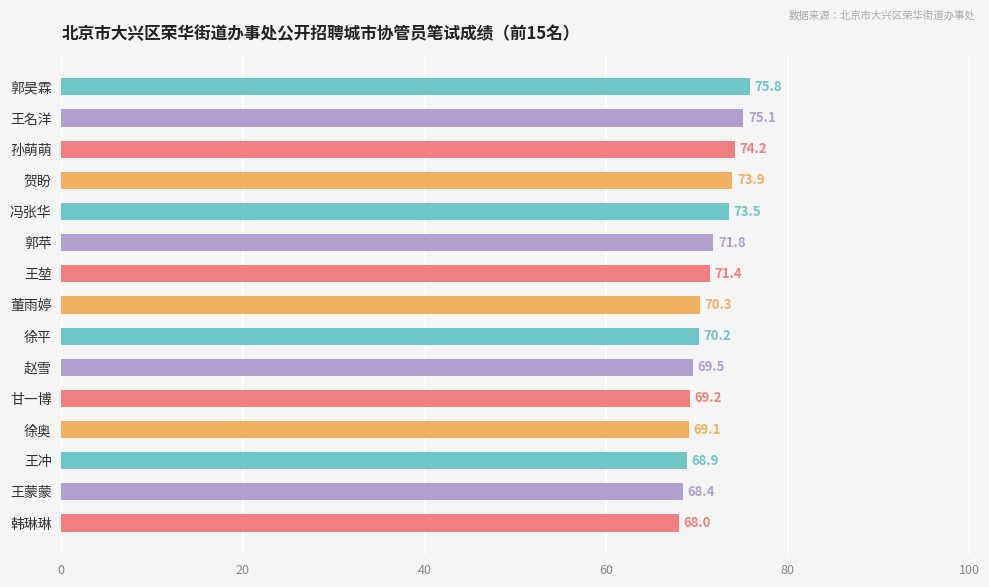

What is the greatest value displayed?

75.8